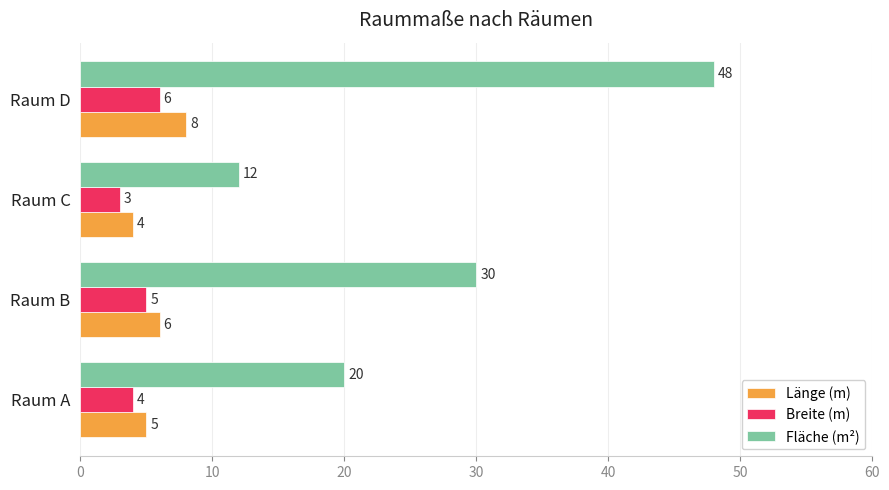

The Fläche (m²) series shows 10 at Raum A. True or false?

False